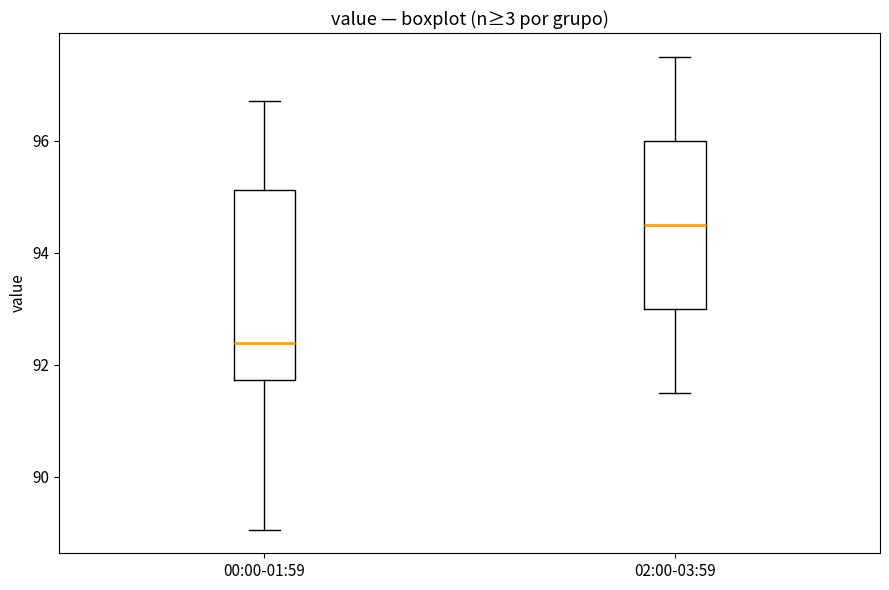

Reading left to right, read every box against the y-axis: the position of its median line, the range the box covers, and the ends of its whiskers. The values are not printed on the chart, so give them approximately, as read against the axis.

00:00-01:59: median 92.4, box 91.8 to 95.2, whiskers 89.0 to 96.8
02:00-03:59: median 94.6, box 93.0 to 96.0, whiskers 91.6 to 97.6